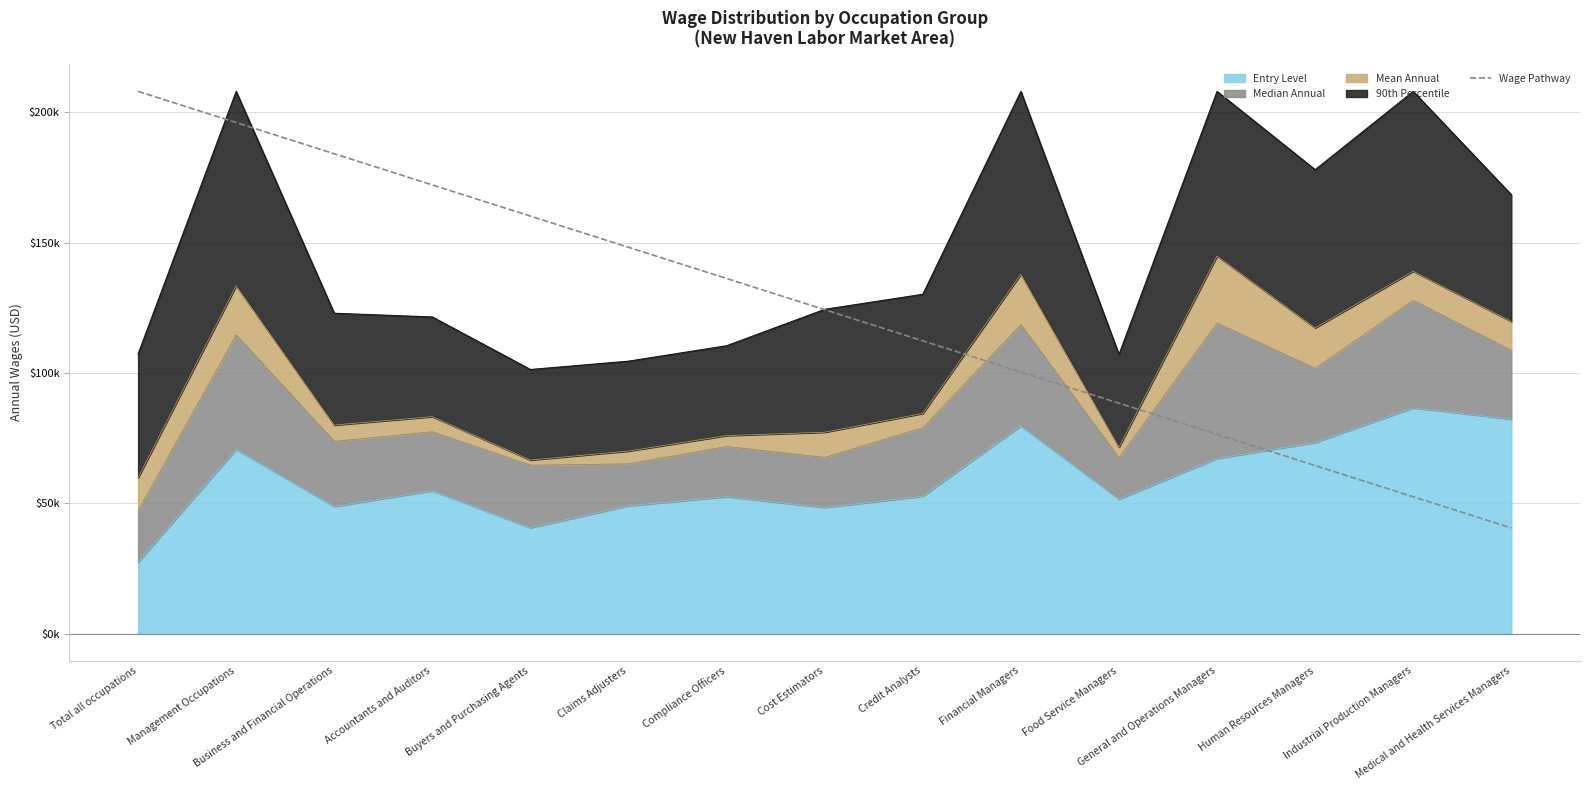

How many data points are less than 124262?

7